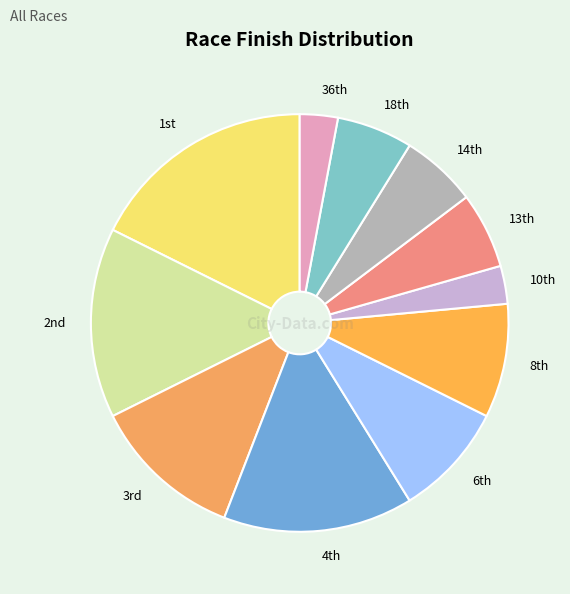

Is there any slice that represents more than half of the pie?

No